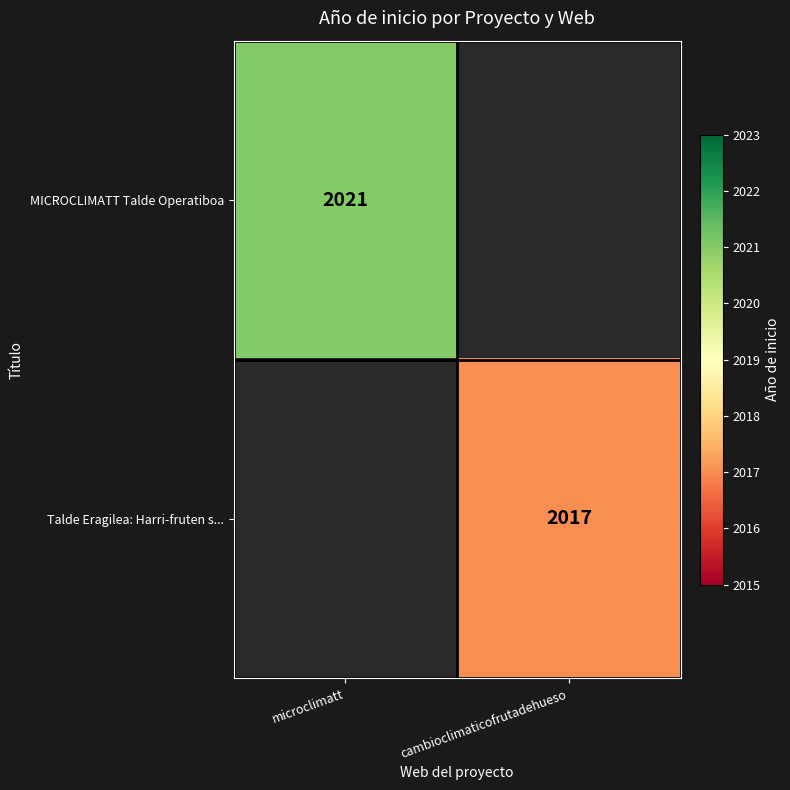

True or false: Talde Eragilea: Harri-fruten s... has a value of 1267.5 at cambioclimaticofrutadehueso.

False